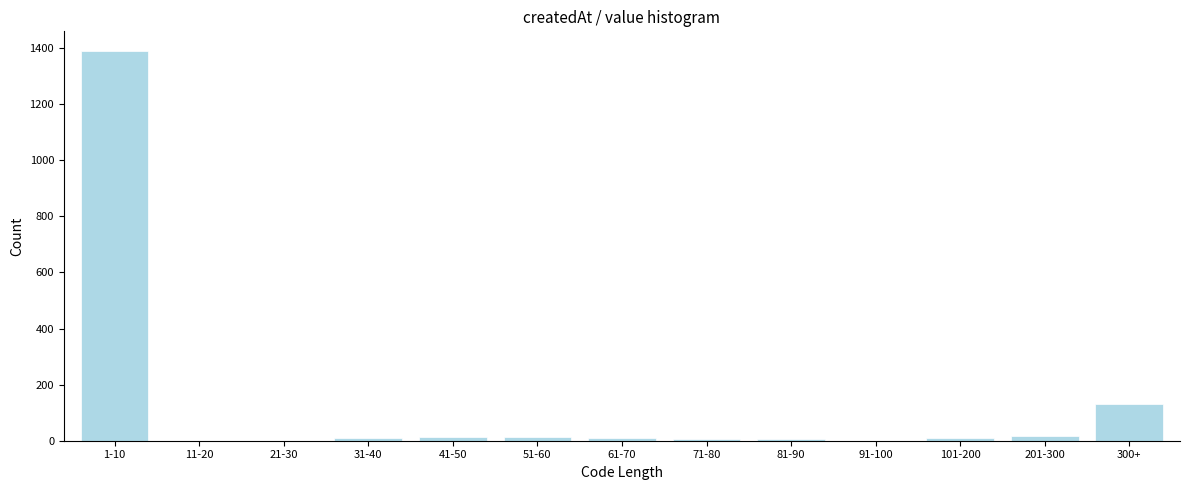

Is it true that the value at 11-20 is 961?

False